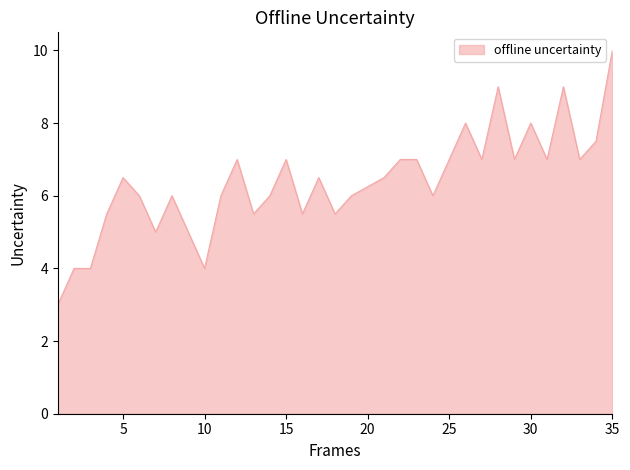

Between 25 and 27, which is larger?

25